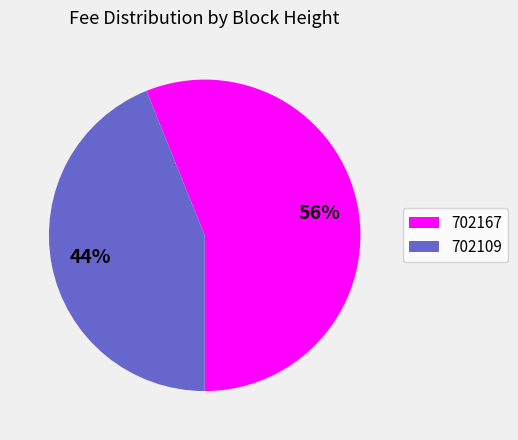

True or false: 702167 accounts for 69% of the total.

False